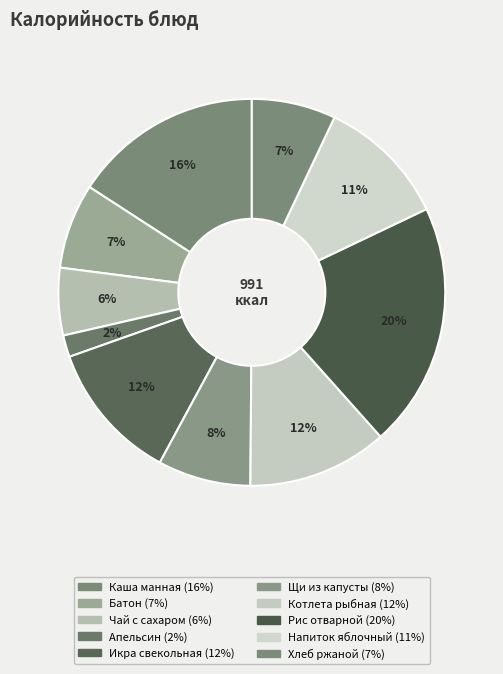

The Рис отварной slice represents 20% of the pie. True or false?

True